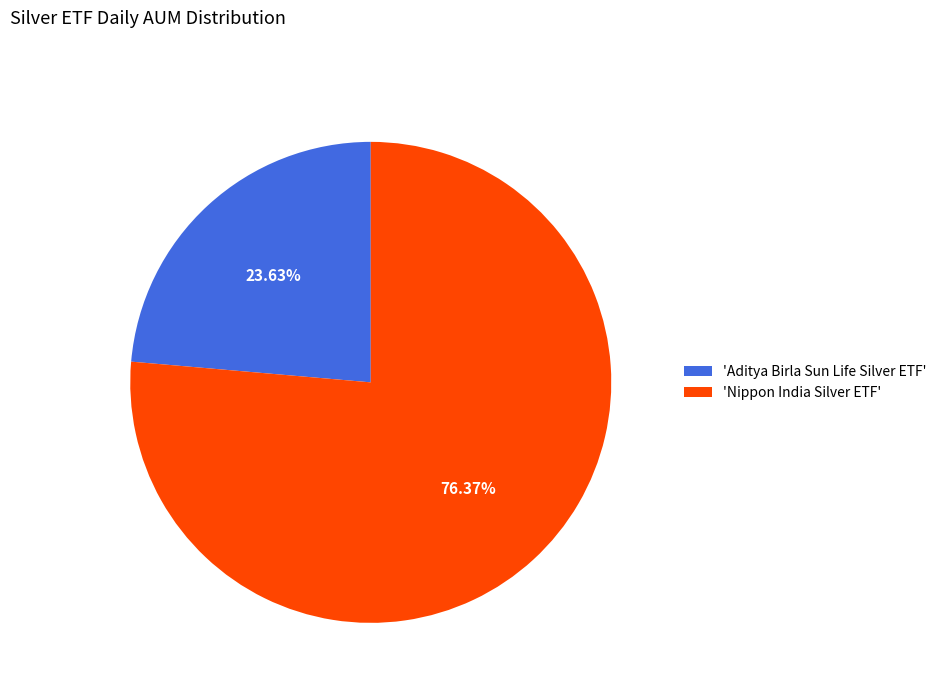

Combined, do 'Nippon India Silver ETF' and 'Aditya Birla Sun Life Silver ETF' account for over 50%?

Yes